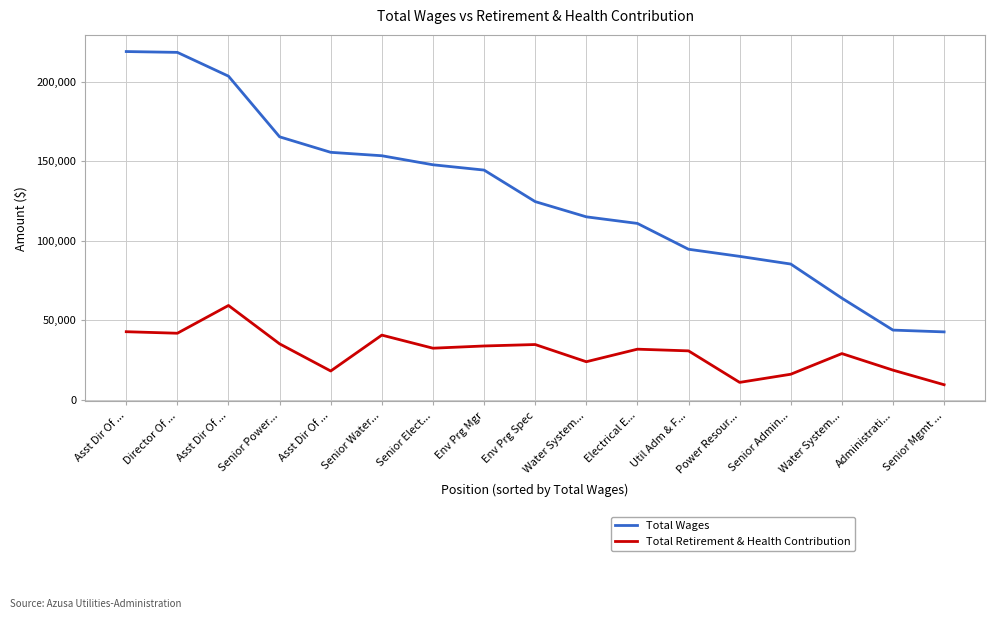

Rank the categories by Total Wages value from lowest to highest.

Senior Mgmt ..., Administrati..., Water System..., Senior Admin..., Power Resour..., Util Adm & F..., Electrical E..., Water System..., Env Prg Spec, Env Prg Mgr, Senior Elect..., Senior Water..., Asst Dir Of ..., Senior Power..., Asst Dir Of ..., Director Of ..., Asst Dir Of ...